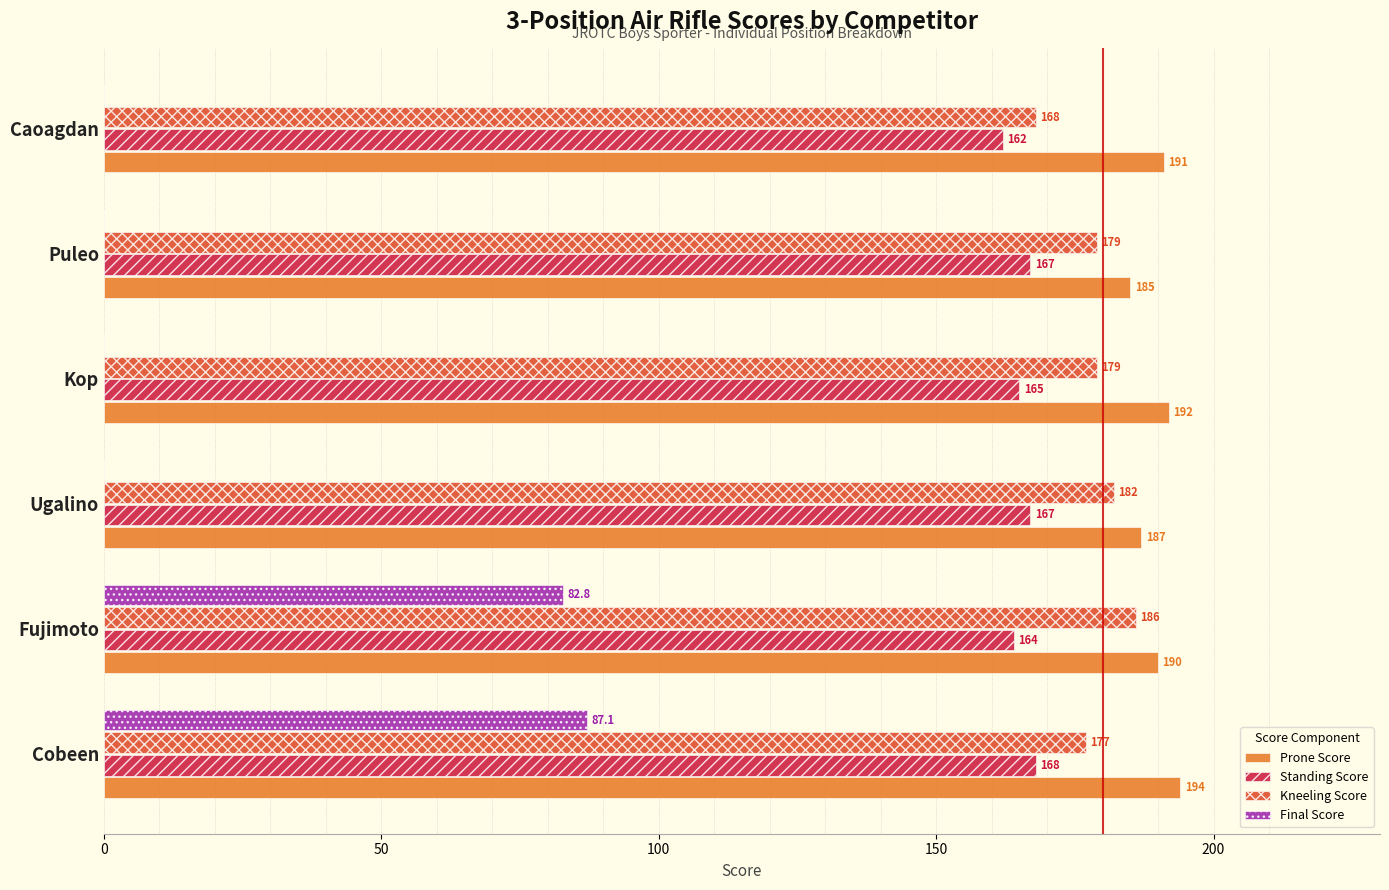

At which category does the chart reach its peak across all series?

Cobeen